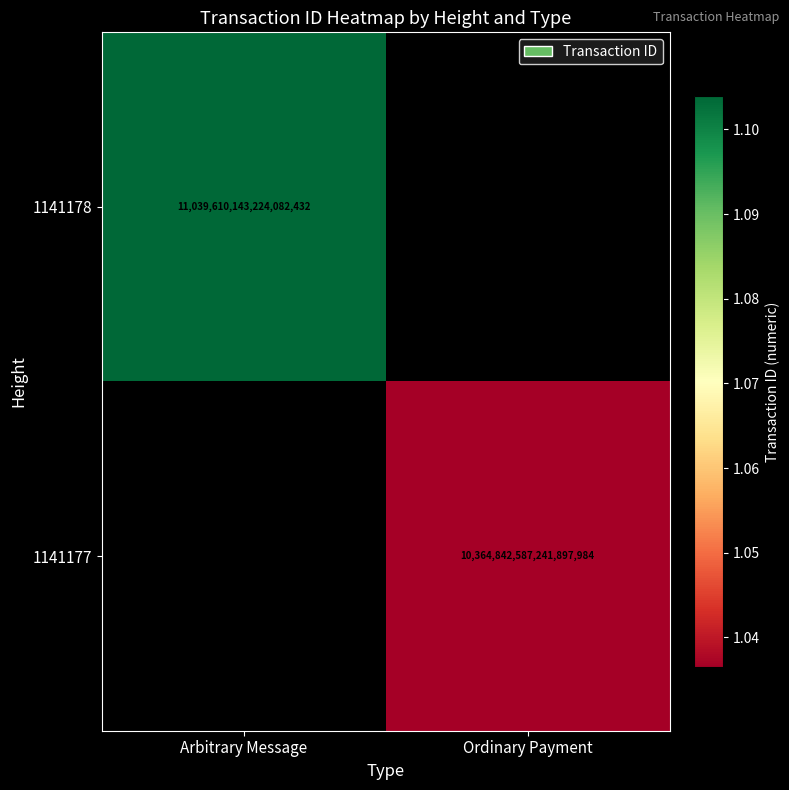

What is the greatest value displayed?

11039610143224082432.0